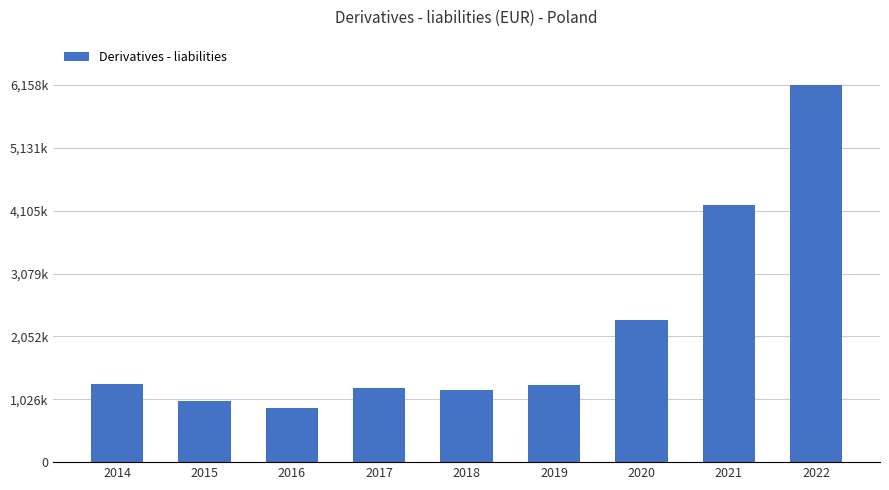

Which category has the highest value across all series?

2022